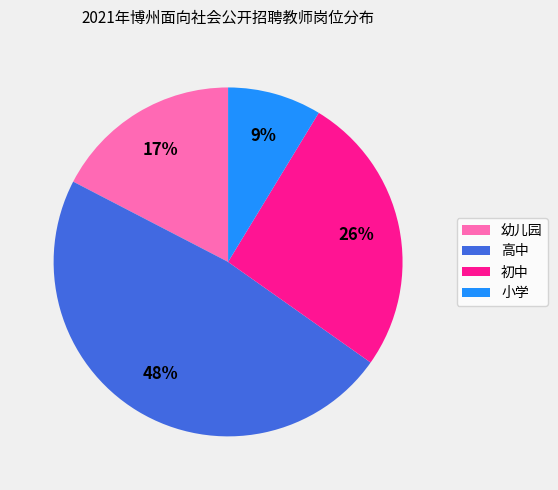

Does 幼儿园 account for over 50% of the chart?

No